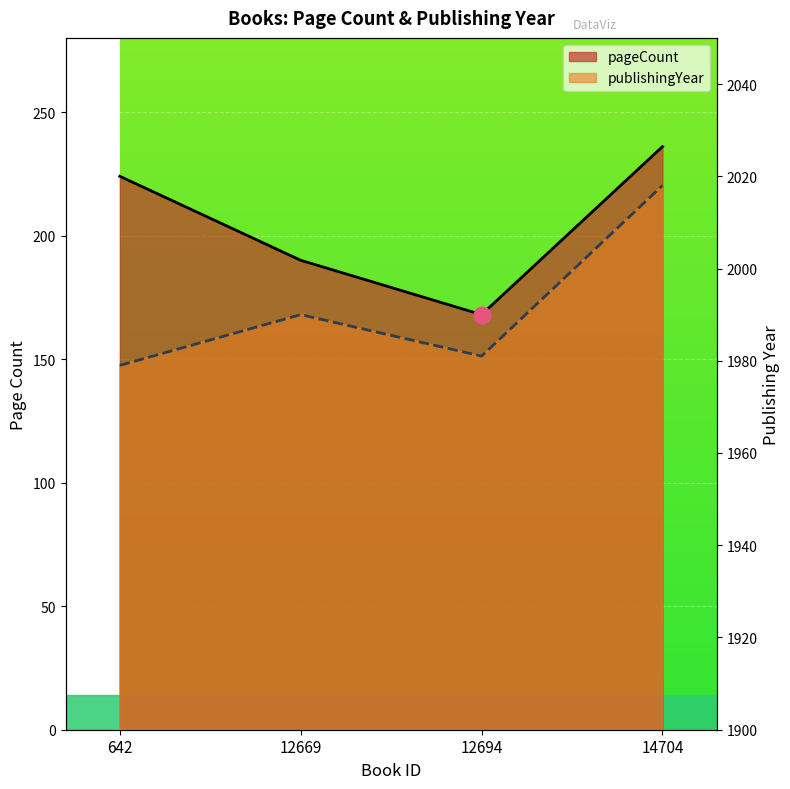

What is the total value across all series at 12669?

2180